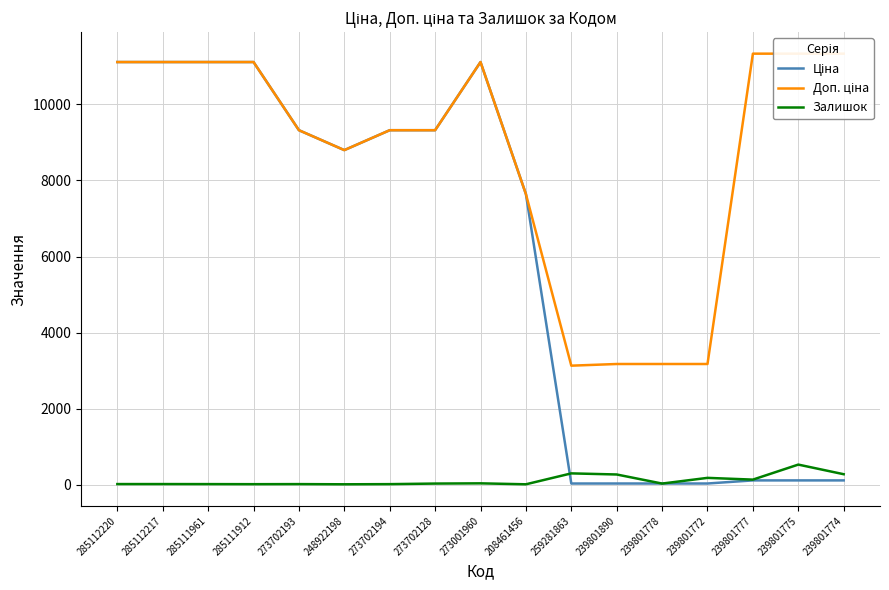

What is the spread (max minus min) of values at 259281863?

3098.7